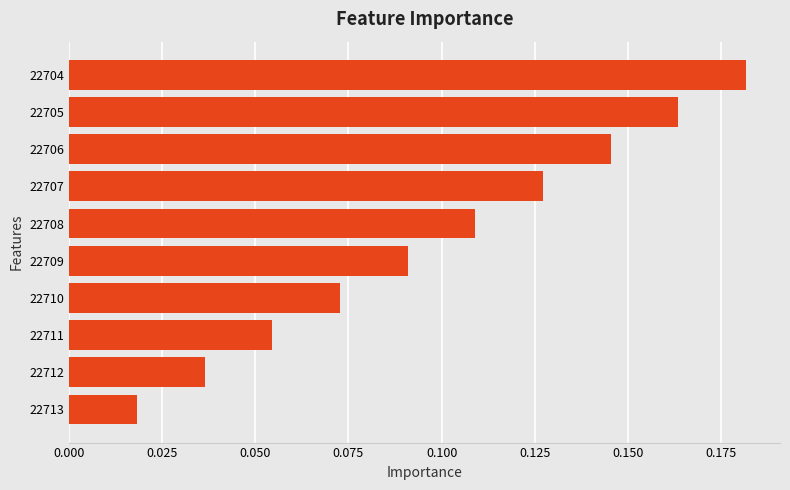

The value at 22708 is 0.2. True or false?

False